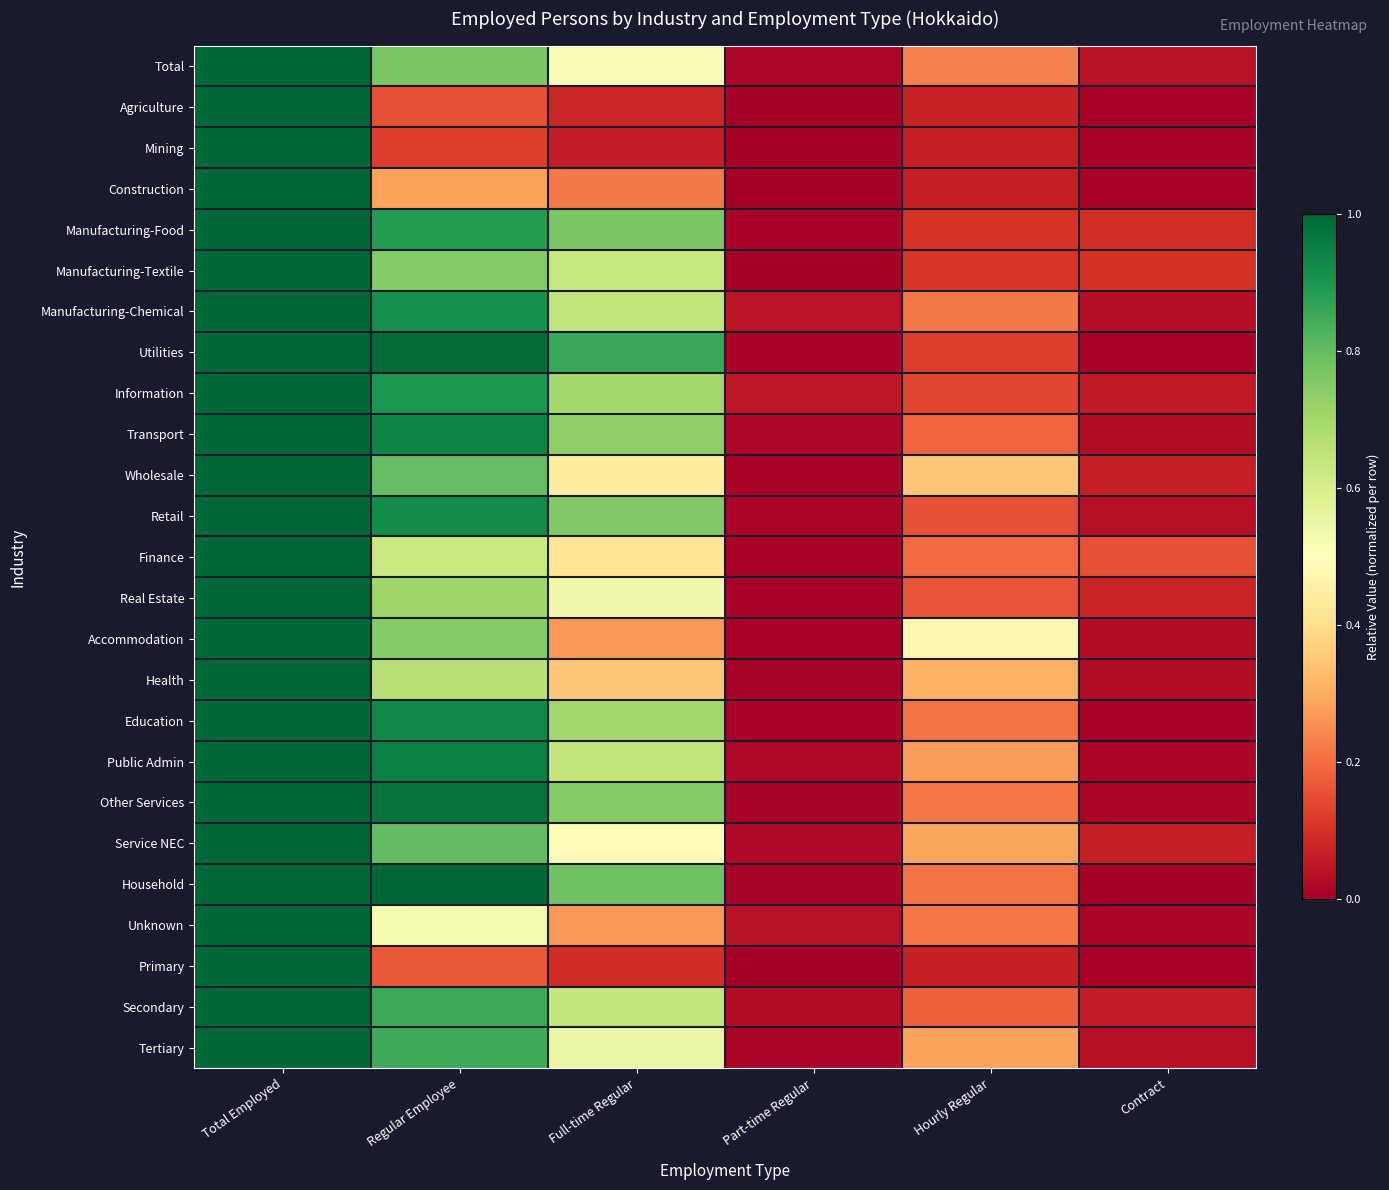

Reading left to right, extract all data points from this chart.

Total: Total Employed=1.0	Regular Employee=0.8	Full-time Regular=0.5	Part-time Regular=0.0	Hourly Regular=0.2	Contract=0.0
Agriculture: Total Employed=1.0	Regular Employee=0.2	Full-time Regular=0.1	Part-time Regular=0.0	Hourly Regular=0.1	Contract=0.0
Mining: Total Employed=1.0	Regular Employee=0.1	Full-time Regular=0.1	Part-time Regular=0.0	Hourly Regular=0.1	Contract=0.0
Construction: Total Employed=1.0	Regular Employee=0.3	Full-time Regular=0.2	Part-time Regular=0.0	Hourly Regular=0.1	Contract=0.0
Manufacturing-Food: Total Employed=1.0	Regular Employee=0.9	Full-time Regular=0.8	Part-time Regular=0.0	Hourly Regular=0.1	Contract=0.1
Manufacturing-Textile: Total Employed=1.0	Regular Employee=0.8	Full-time Regular=0.6	Part-time Regular=0.0	Hourly Regular=0.1	Contract=0.1
Manufacturing-Chemical: Total Employed=1.0	Regular Employee=0.9	Full-time Regular=0.6	Part-time Regular=0.0	Hourly Regular=0.2	Contract=0.0
Utilities: Total Employed=1.0	Regular Employee=1.0	Full-time Regular=0.9	Part-time Regular=0.0	Hourly Regular=0.1	Contract=0.0
Information: Total Employed=1.0	Regular Employee=0.9	Full-time Regular=0.7	Part-time Regular=0.1	Hourly Regular=0.1	Contract=0.1
Transport: Total Employed=1.0	Regular Employee=0.9	Full-time Regular=0.7	Part-time Regular=0.0	Hourly Regular=0.2	Contract=0.0
Wholesale: Total Employed=1.0	Regular Employee=0.8	Full-time Regular=0.4	Part-time Regular=0.0	Hourly Regular=0.3	Contract=0.1
Retail: Total Employed=1.0	Regular Employee=0.9	Full-time Regular=0.8	Part-time Regular=0.0	Hourly Regular=0.2	Contract=0.0
Finance: Total Employed=1.0	Regular Employee=0.6	Full-time Regular=0.4	Part-time Regular=0.0	Hourly Regular=0.2	Contract=0.2
Real Estate: Total Employed=1.0	Regular Employee=0.7	Full-time Regular=0.5	Part-time Regular=0.0	Hourly Regular=0.2	Contract=0.1
Accommodation: Total Employed=1.0	Regular Employee=0.8	Full-time Regular=0.3	Part-time Regular=0.0	Hourly Regular=0.5	Contract=0.0
Health: Total Employed=1.0	Regular Employee=0.7	Full-time Regular=0.3	Part-time Regular=0.0	Hourly Regular=0.3	Contract=0.0
Education: Total Employed=1.0	Regular Employee=0.9	Full-time Regular=0.7	Part-time Regular=0.0	Hourly Regular=0.2	Contract=0.0
Public Admin: Total Employed=1.0	Regular Employee=0.9	Full-time Regular=0.6	Part-time Regular=0.0	Hourly Regular=0.3	Contract=0.0
Other Services: Total Employed=1.0	Regular Employee=1.0	Full-time Regular=0.7	Part-time Regular=0.0	Hourly Regular=0.2	Contract=0.0
Service NEC: Total Employed=1.0	Regular Employee=0.8	Full-time Regular=0.5	Part-time Regular=0.0	Hourly Regular=0.3	Contract=0.1
Household: Total Employed=1.0	Regular Employee=1.0	Full-time Regular=0.8	Part-time Regular=0.0	Hourly Regular=0.2	Contract=0.0
Unknown: Total Employed=1.0	Regular Employee=0.5	Full-time Regular=0.3	Part-time Regular=0.0	Hourly Regular=0.2	Contract=0.0
Primary: Total Employed=1.0	Regular Employee=0.2	Full-time Regular=0.1	Part-time Regular=0.0	Hourly Regular=0.1	Contract=0.0
Secondary: Total Employed=1.0	Regular Employee=0.9	Full-time Regular=0.6	Part-time Regular=0.0	Hourly Regular=0.2	Contract=0.1
Tertiary: Total Employed=1.0	Regular Employee=0.9	Full-time Regular=0.6	Part-time Regular=0.0	Hourly Regular=0.3	Contract=0.0